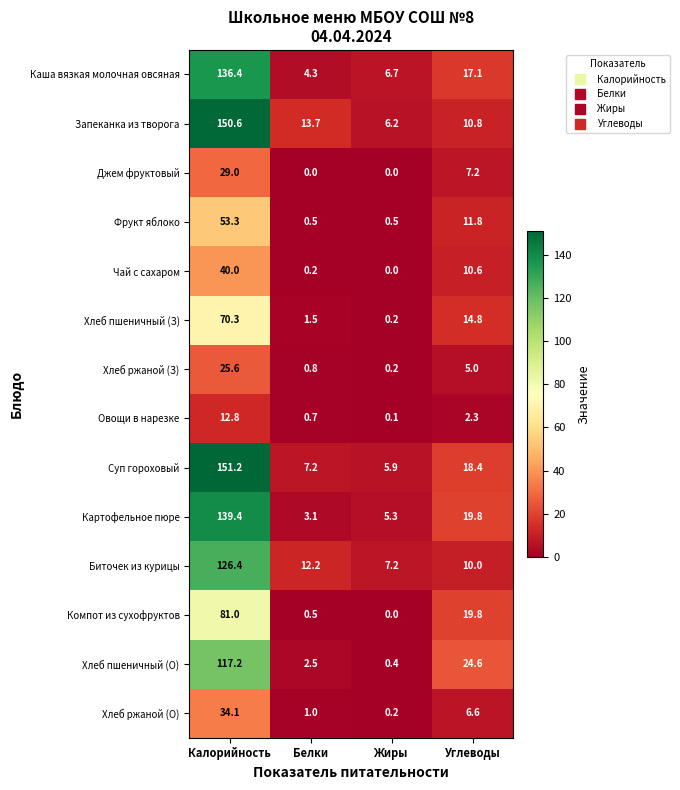

At how many categories does at least one series exceed 3?

4